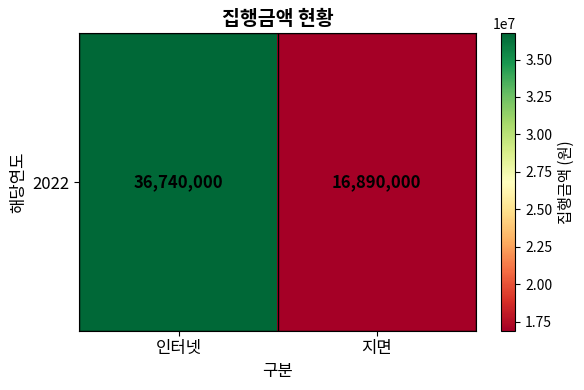

How many values are between 16890000 and 36740000?

2